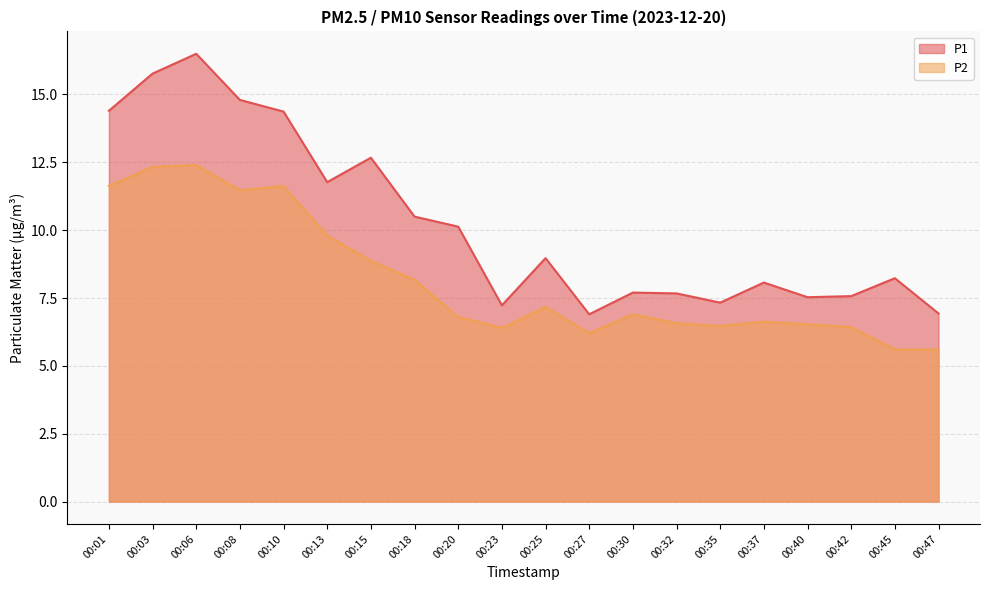

Rank the series at 00:15 from lowest to highest value.

P2, P1